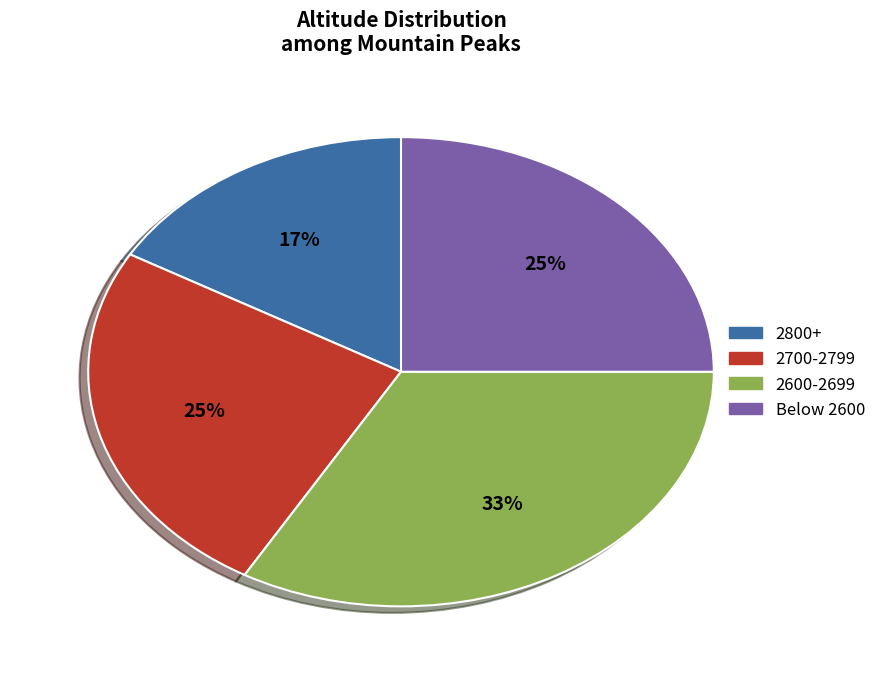

To the nearest percent, what is the average slice percentage?

25%